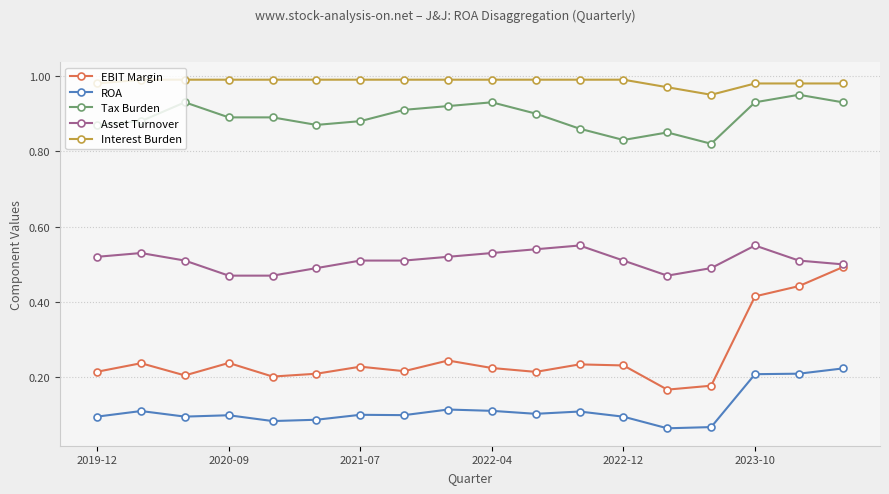

True or false: Tax Burden and EBIT Margin intersect in this chart.

False